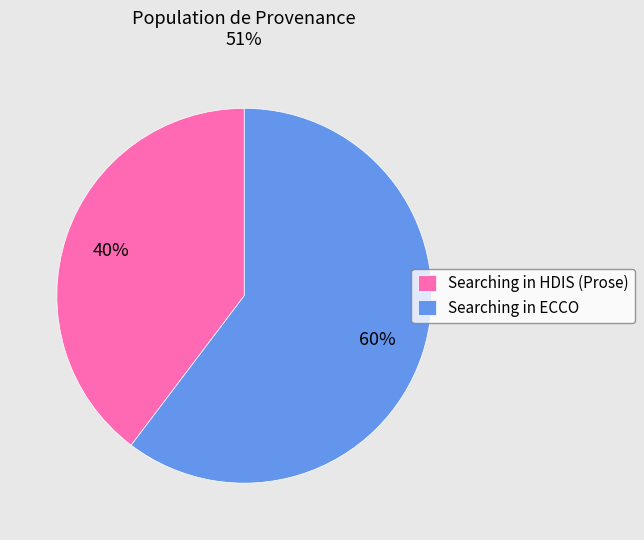

What is the smallest slice in the pie chart?

Searching in HDIS (Prose)